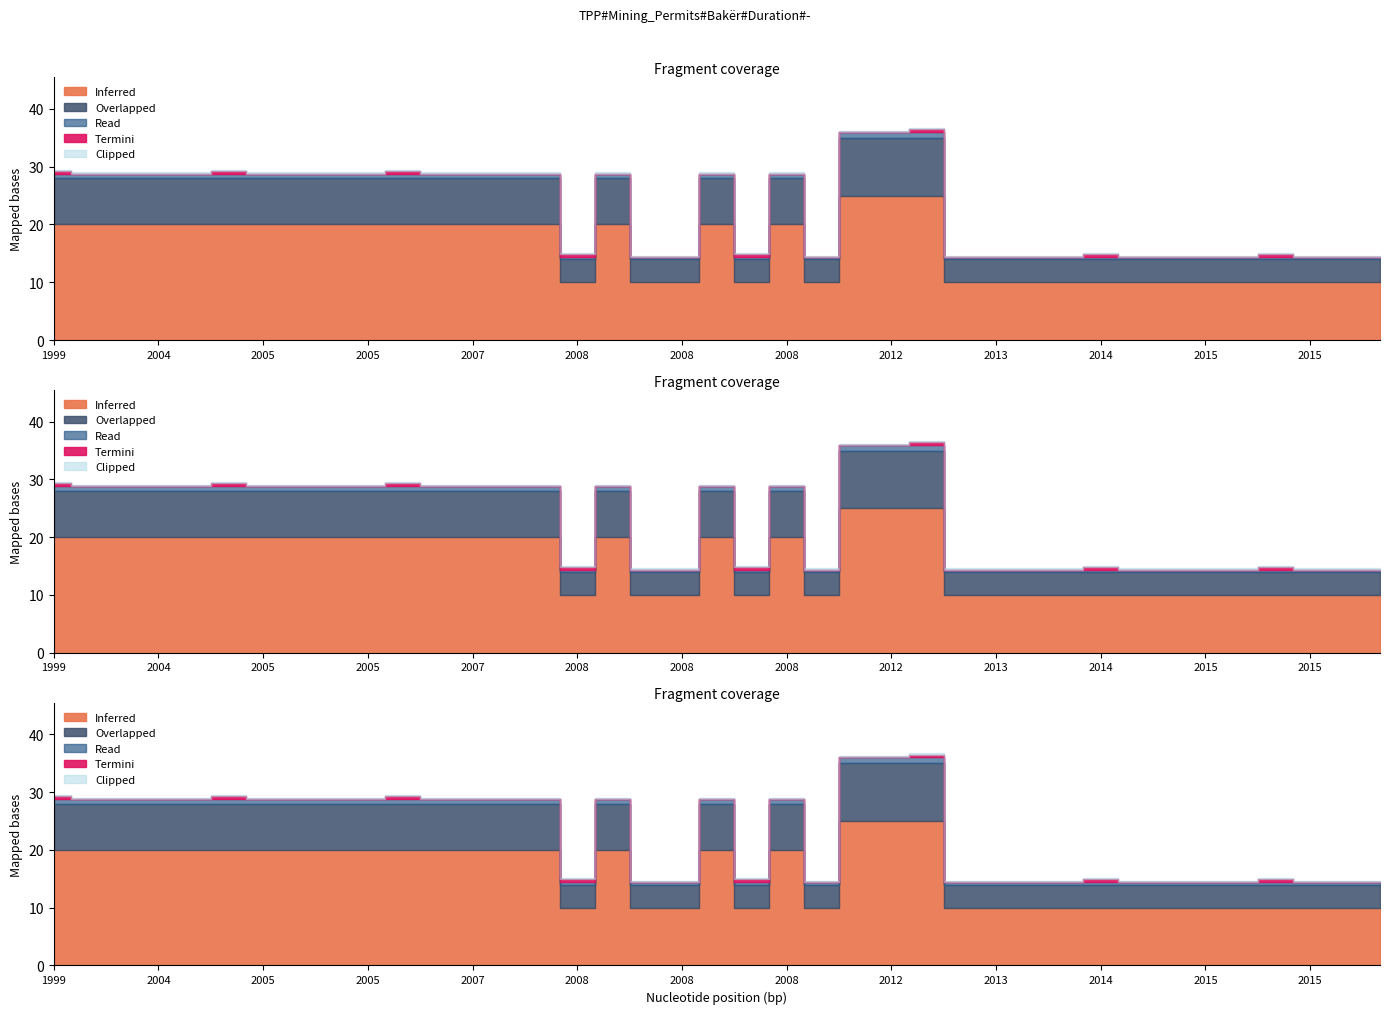

Count the number of values greater than 20.

3